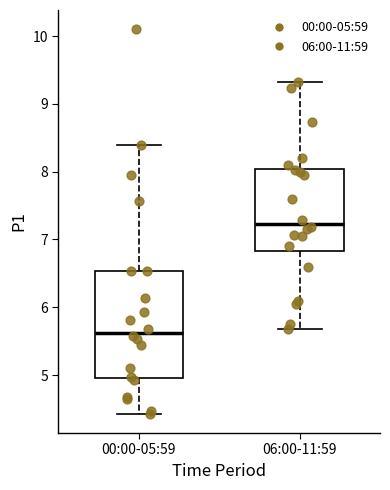

Reading left to right, transcribe this box plot: for each box, give where its median line is, the range the box spans, and where its two whiskers end, as read against the y-axis. The values are not printed on the chart, so give them approximately, as read against the axis.

00:00-05:59: median 5.6, box 5.0 to 6.5, whiskers 4.4 to 8.4
06:00-11:59: median 7.2, box 6.8 to 8.0, whiskers 5.7 to 9.3